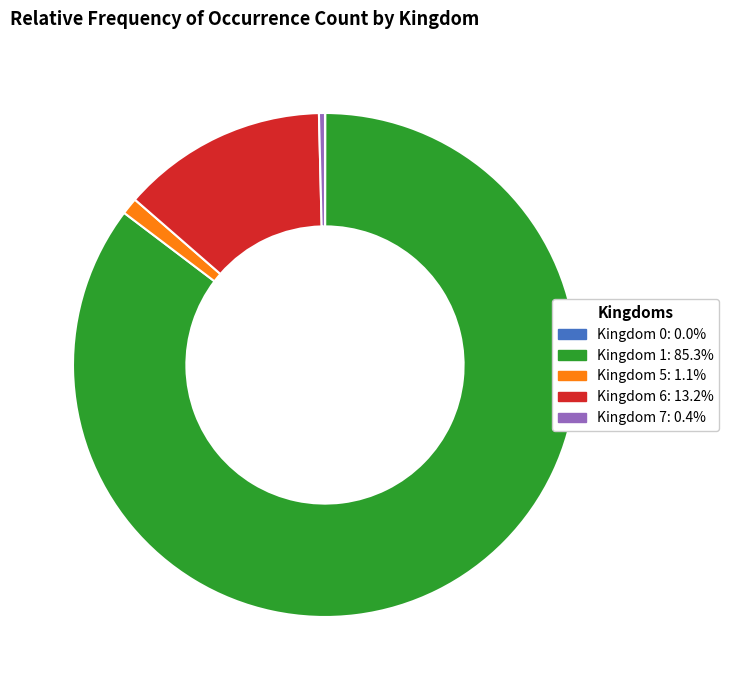

What is the majority slice?

Kingdom 1